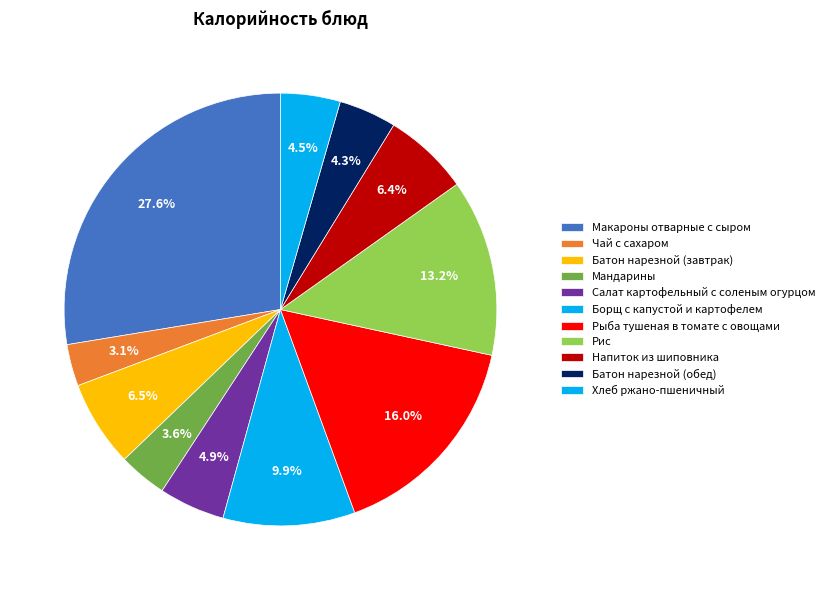

Does Чай с сахаром represent more than half of the total?

No